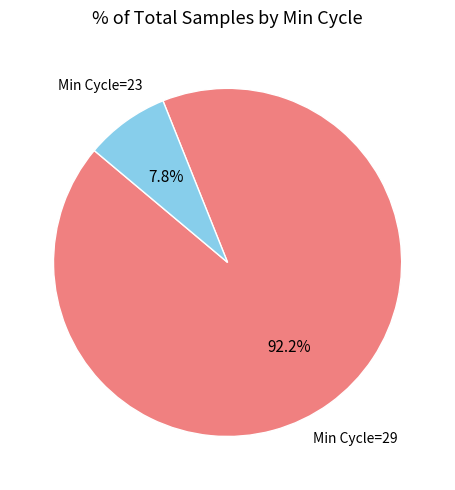

Is there a majority slice in this chart?

Yes